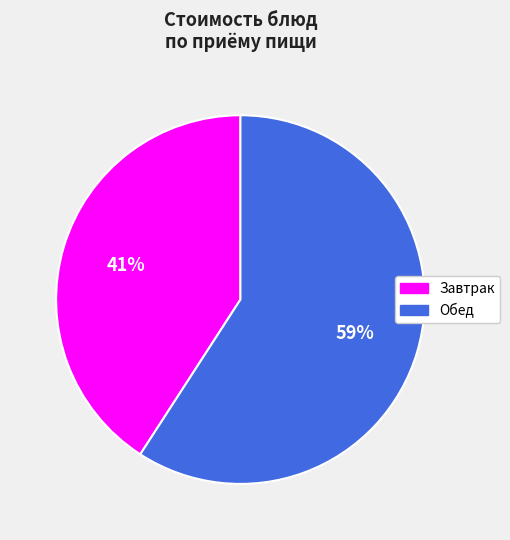

Do Обед and Завтрак together represent more than half of the pie?

Yes